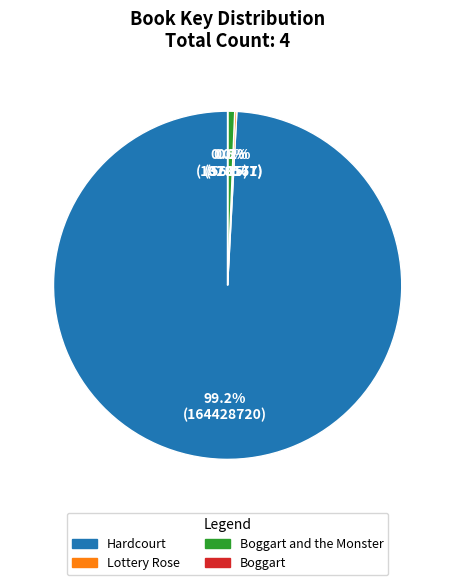

Is there a majority slice in this chart?

Yes